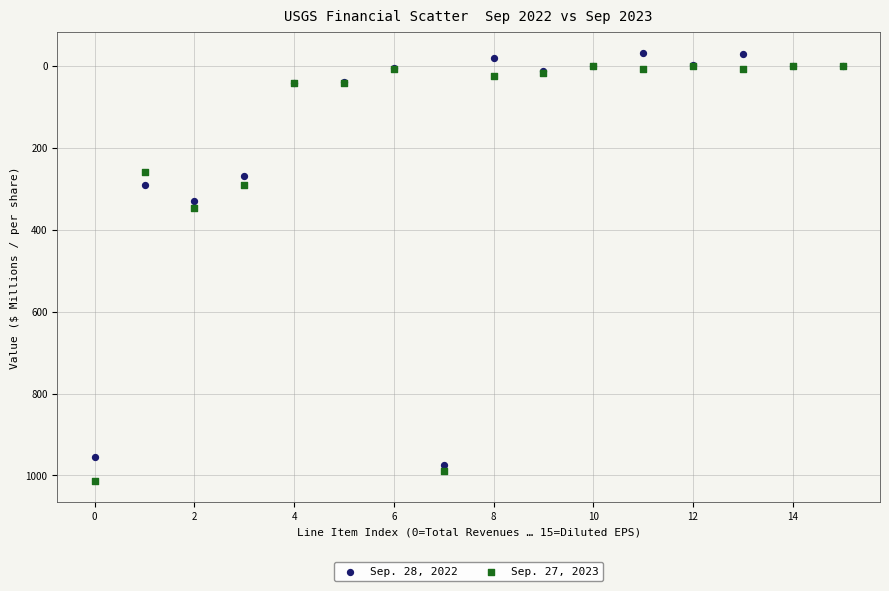

Which series contains the lowest Y value?

Sep. 28, 2022